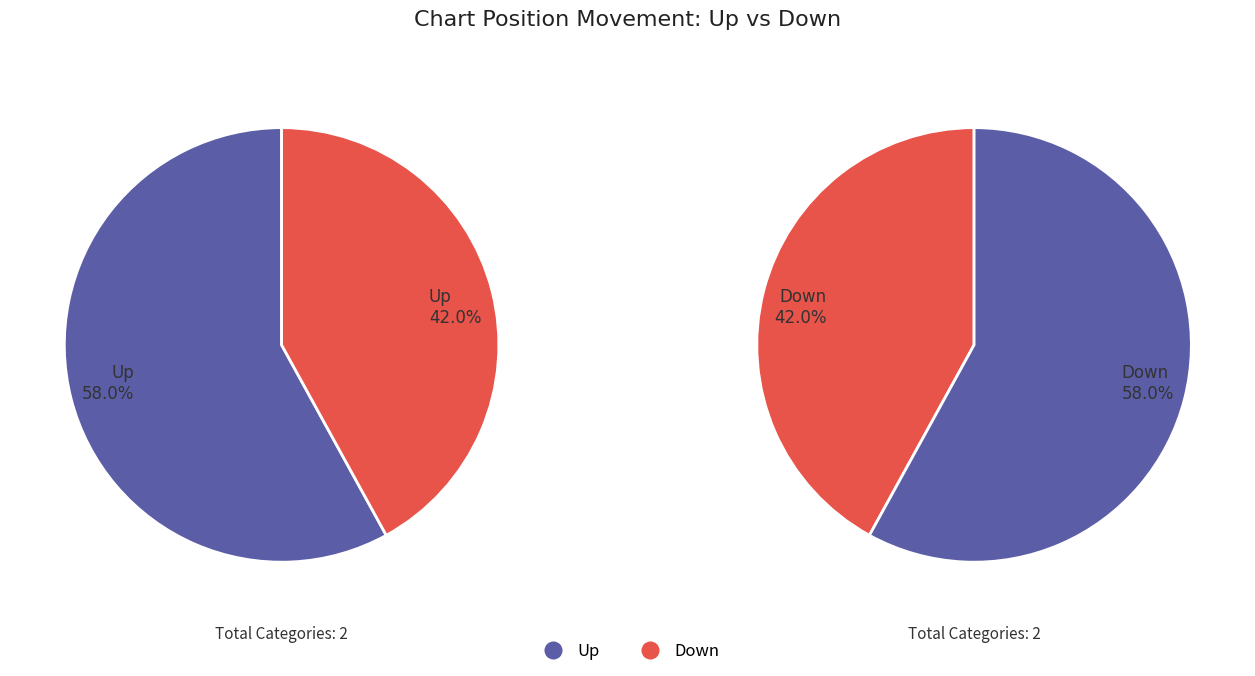

Does any single category account for the majority?

Yes